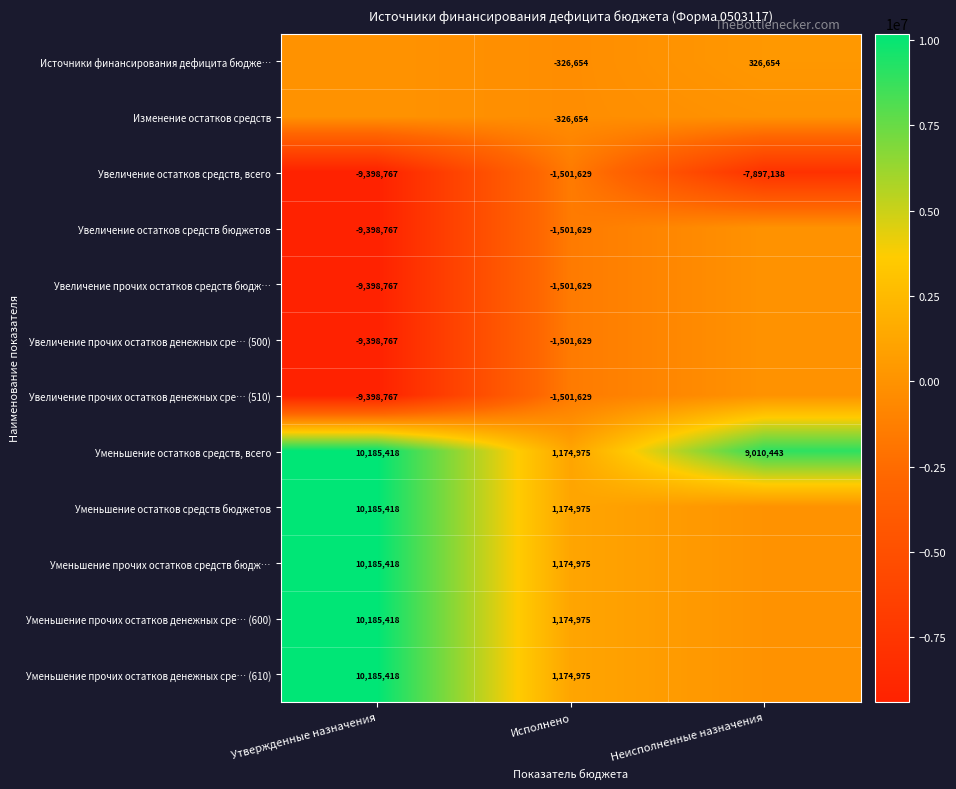

What is the total value across all series at Исполнено?

-2286578